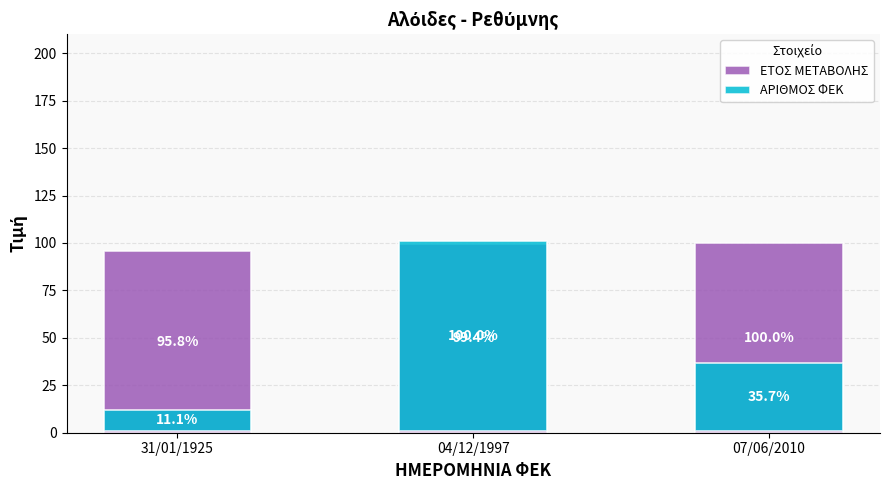

At 31/01/1925, list the series in order from smallest to largest.

ΑΡΙΘΜΟΣ ΦΕΚ, ΕΤΟΣ ΜΕΤΑΒΟΛΗΣ